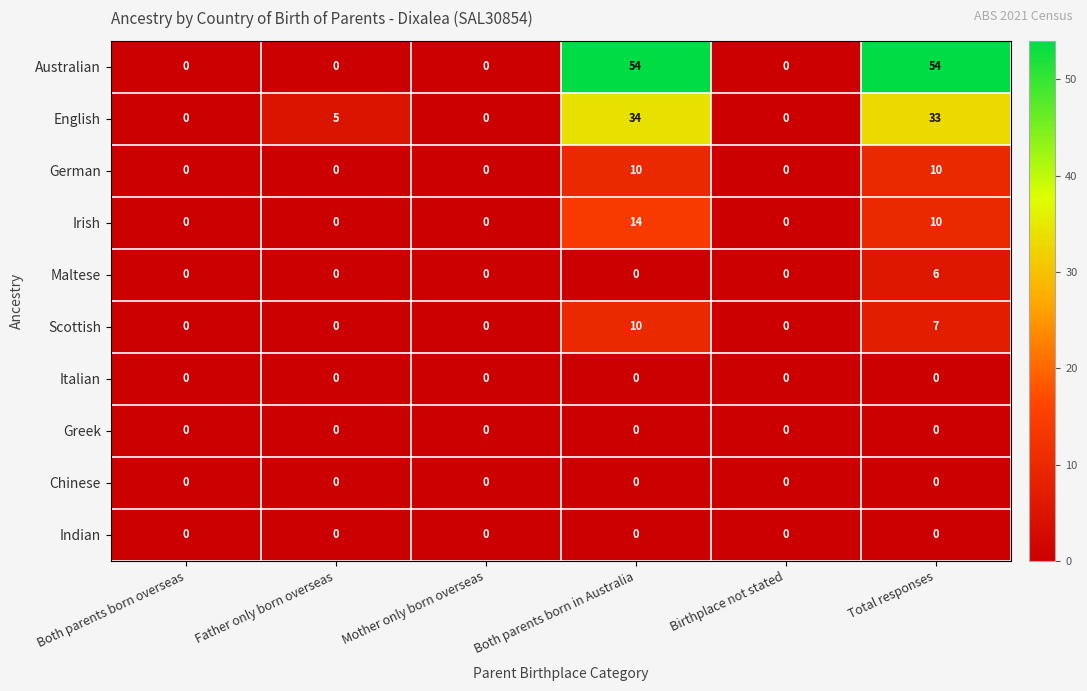

Which series has the largest range (max minus min)?

Australian